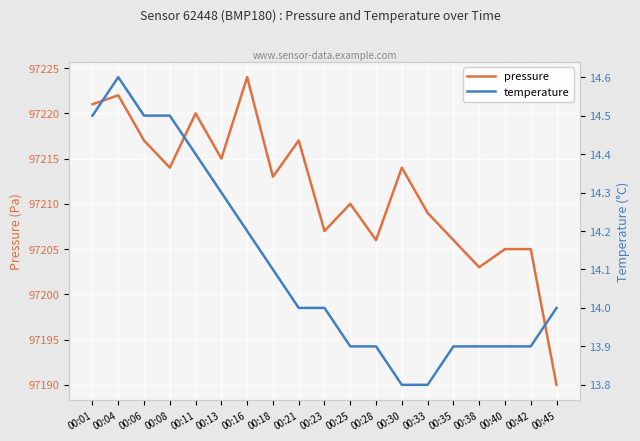

True or false: pressure has more than 2 points higher than both neighbors.

True